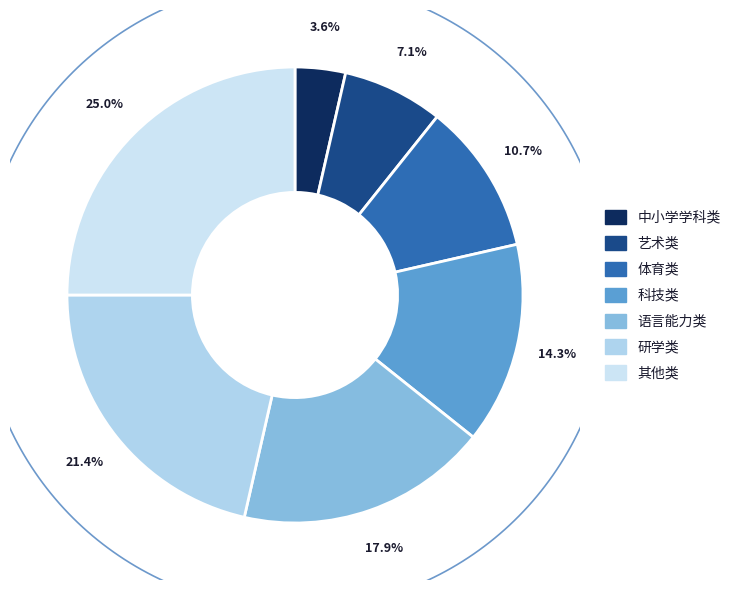

To the nearest percent, what percentage of the pie is 艺术类?

7%